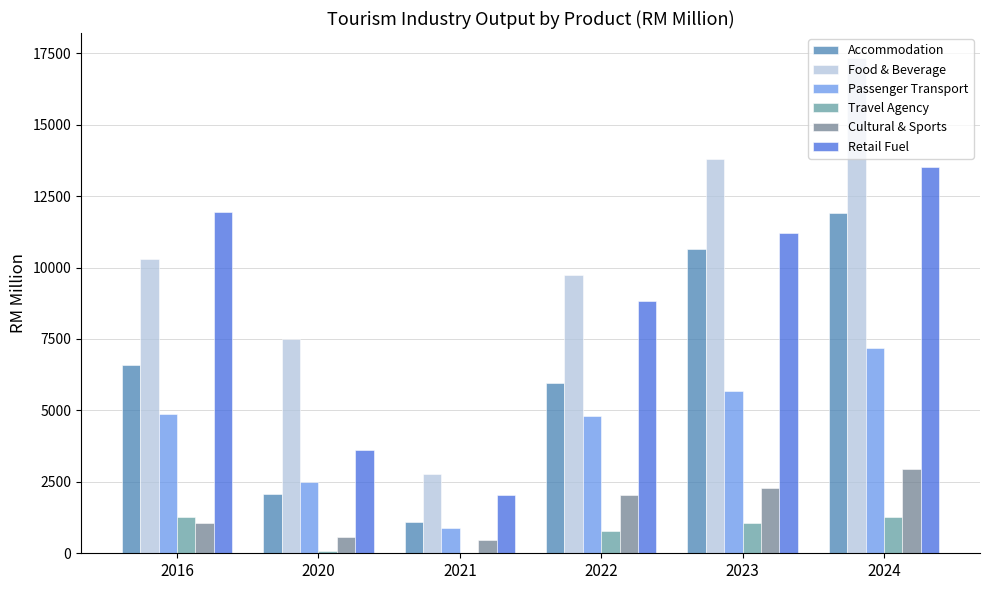

The value of Cultural & Sports at 2021 is 231.9. True or false?

False